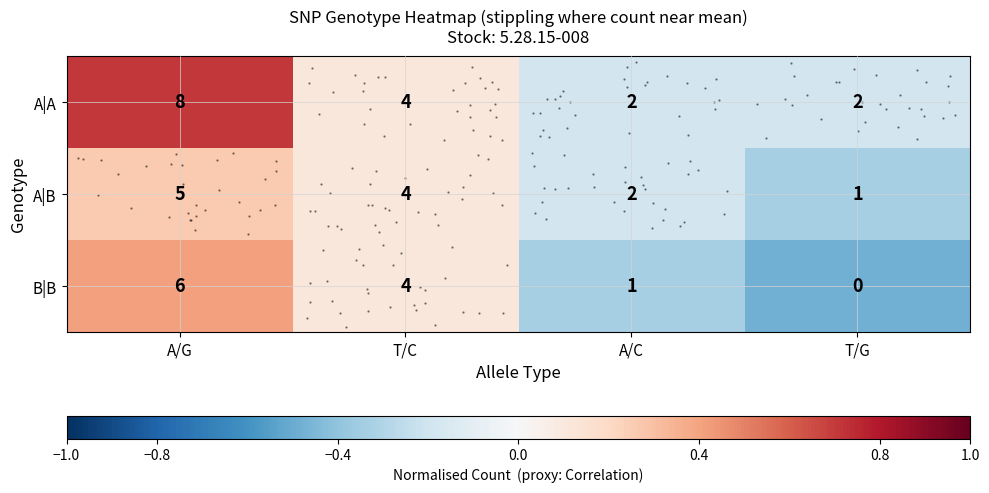

At how many categories does at least one series exceed 0?

2